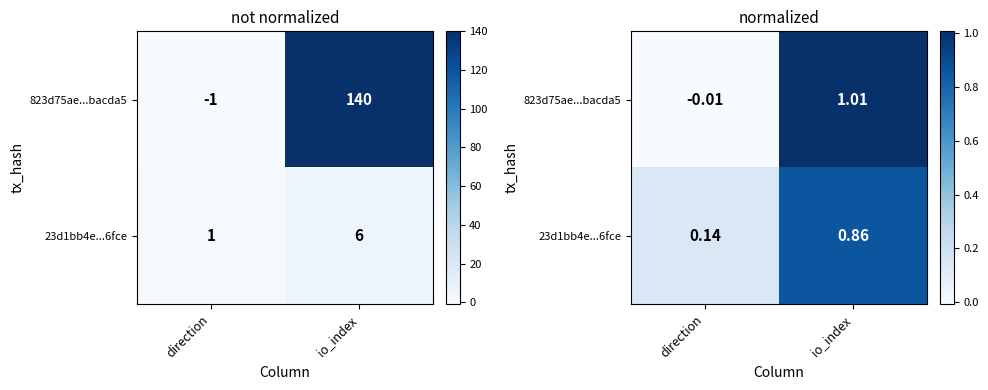

How many values in 823d75ae...bacda5 are below zero?

1